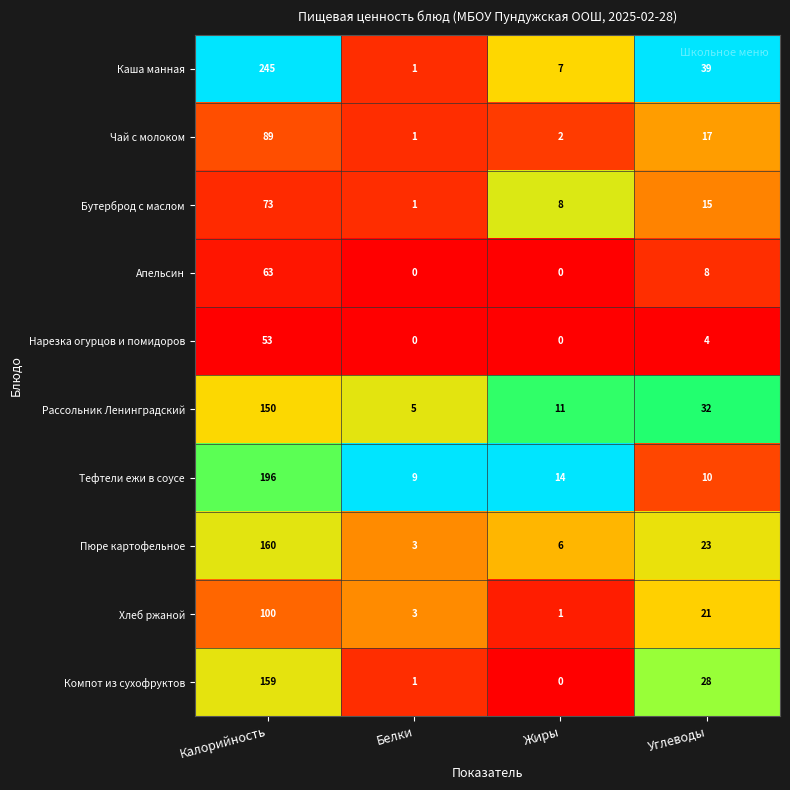

What is the sum of the Рассольник Ленинградский values at Жиры and Углеводы?

43